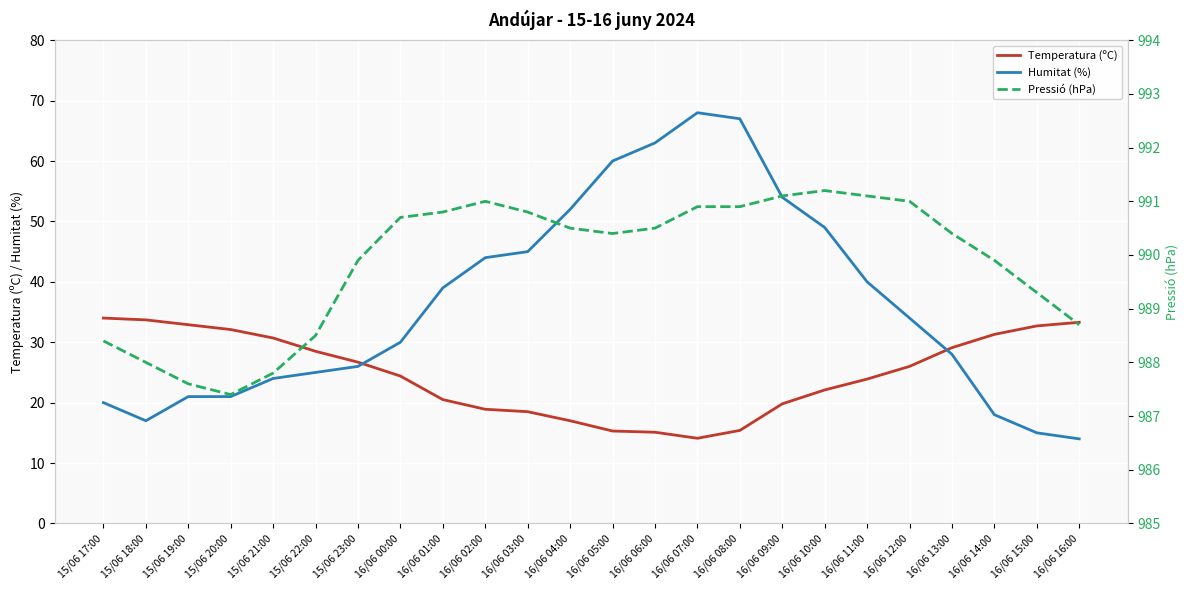

Where is the first local minimum for Temperatura (ºC)?

16/06 07:00